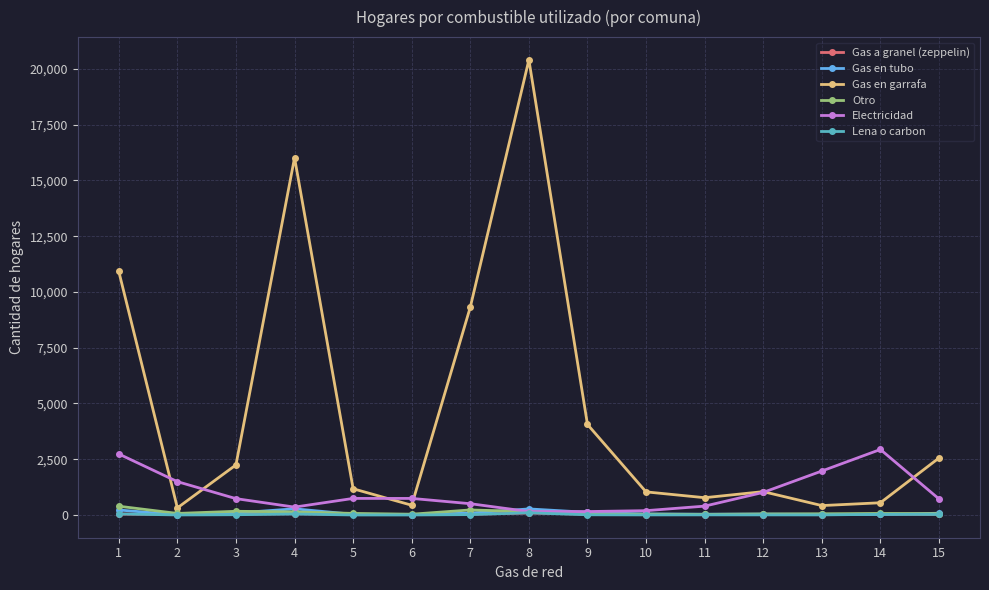

At how many categories does at least one series exceed 17991?

1